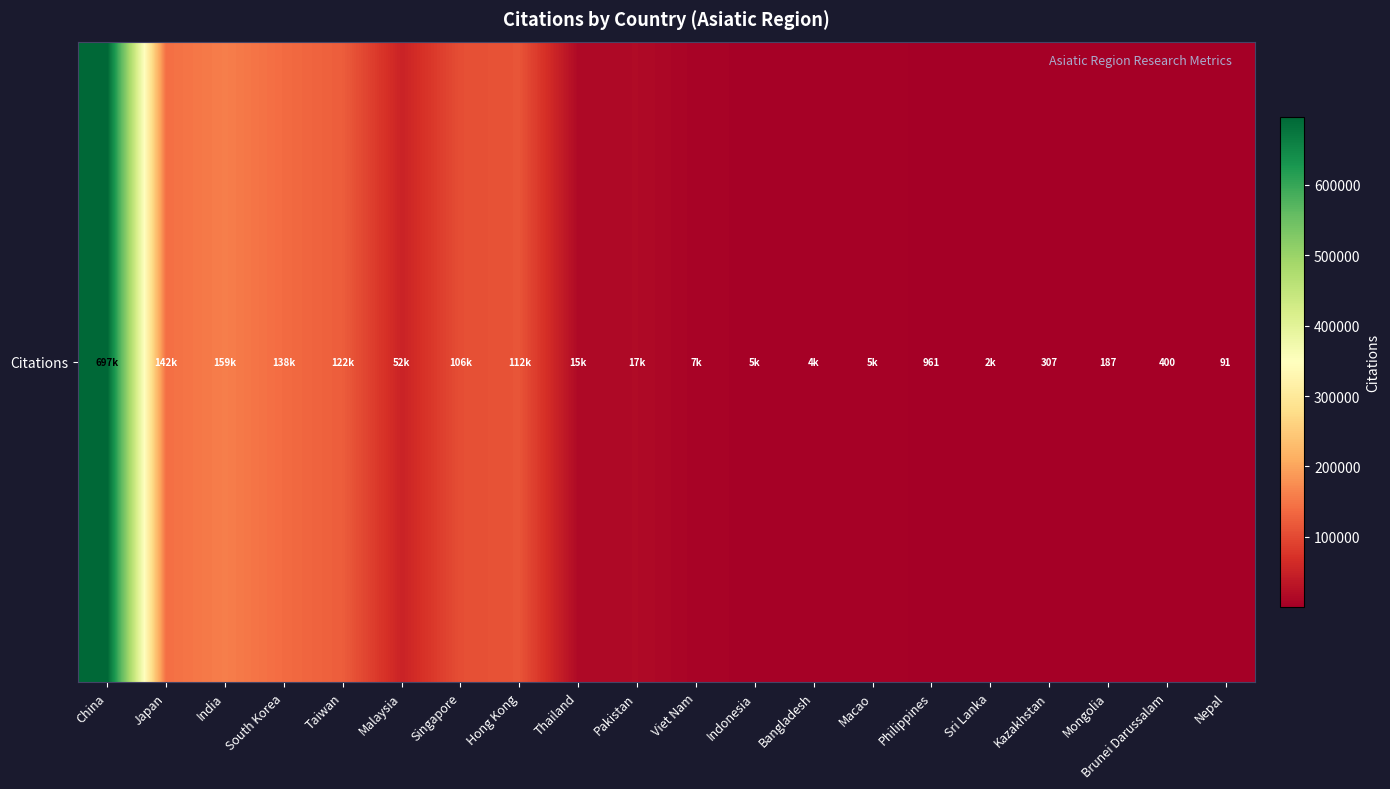

Approximately how many times larger is the value at Bangladesh compared to Brunei Darussalam?

10.8